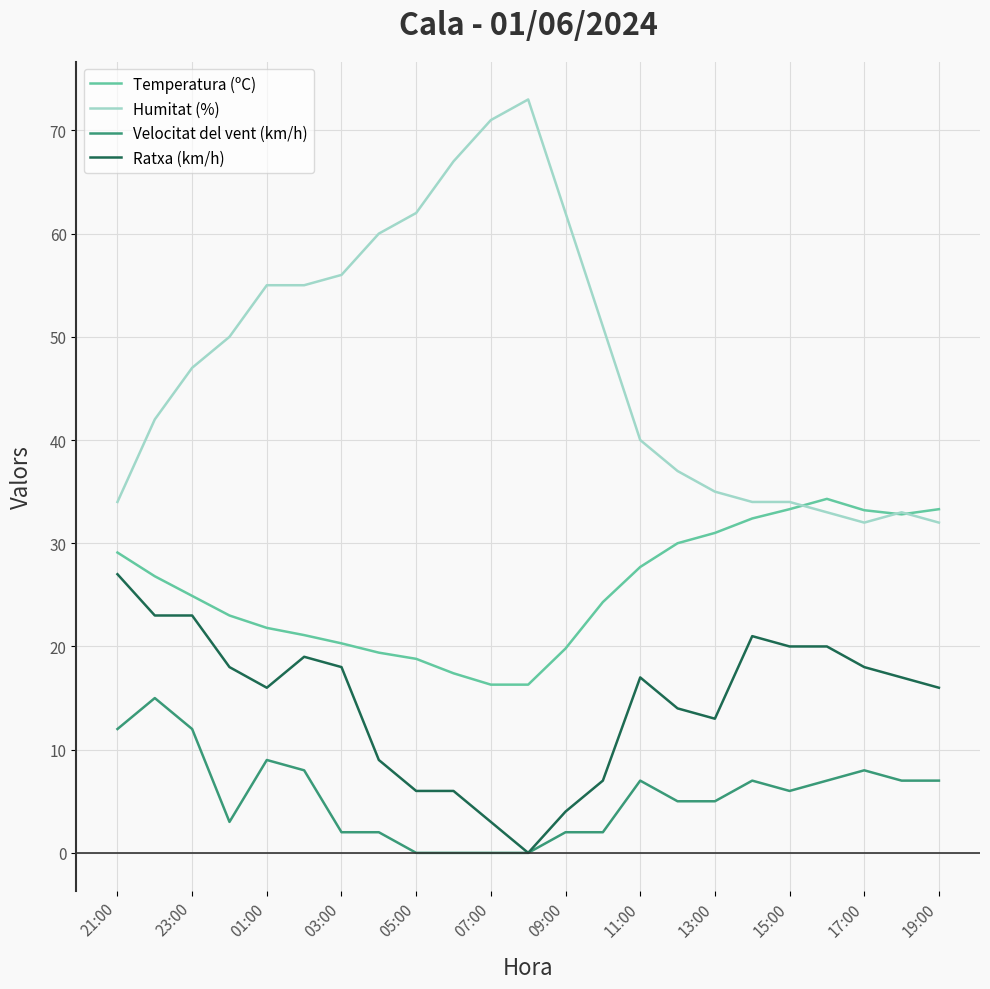

What is the maximum value shown in the chart?

73.0